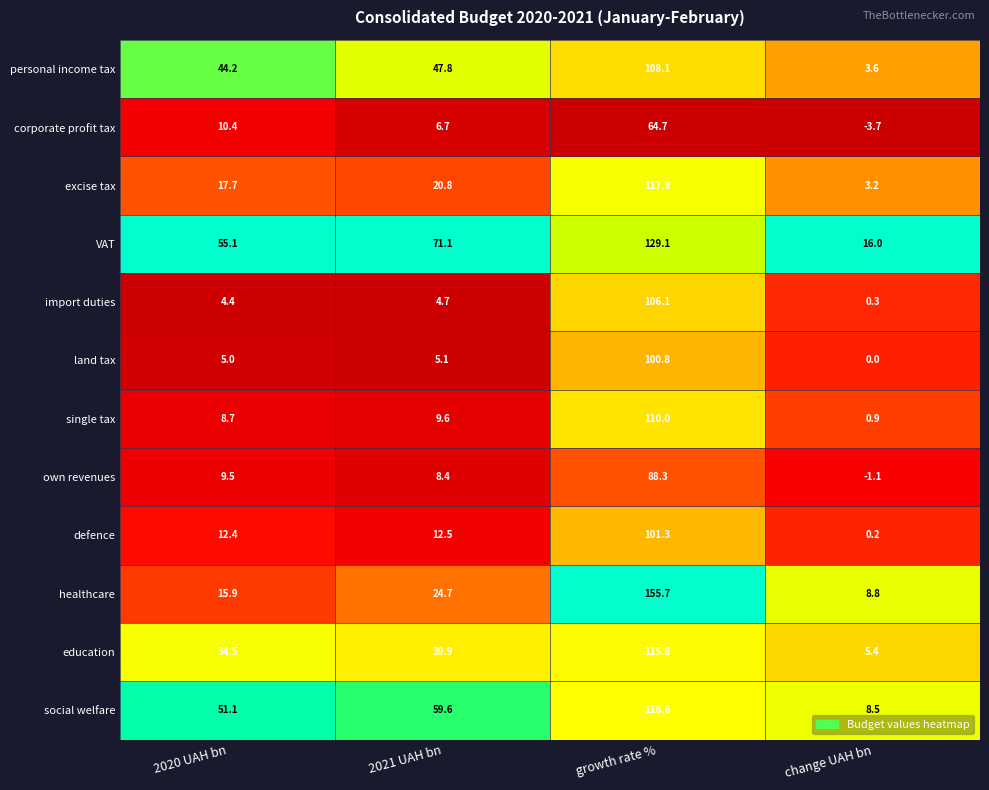

At 2021 UAH bn, list the series in order from largest to smallest.

VAT, social welfare, personal income tax, education, healthcare, excise tax, defence, single tax, own revenues, corporate profit tax, land tax, import duties